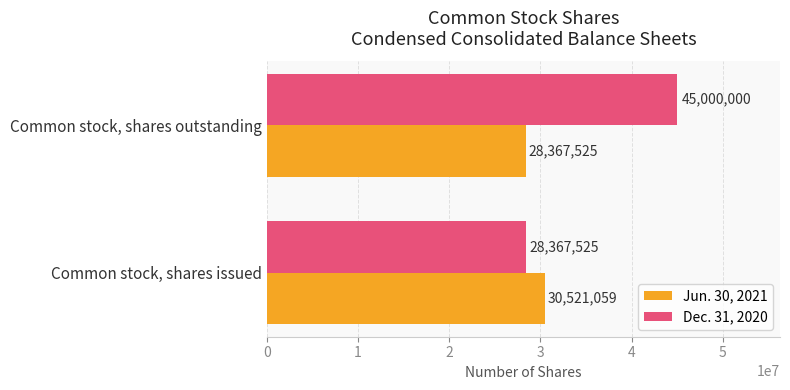

What are all the series names shown in the legend?

Jun. 30, 2021, Dec. 31, 2020